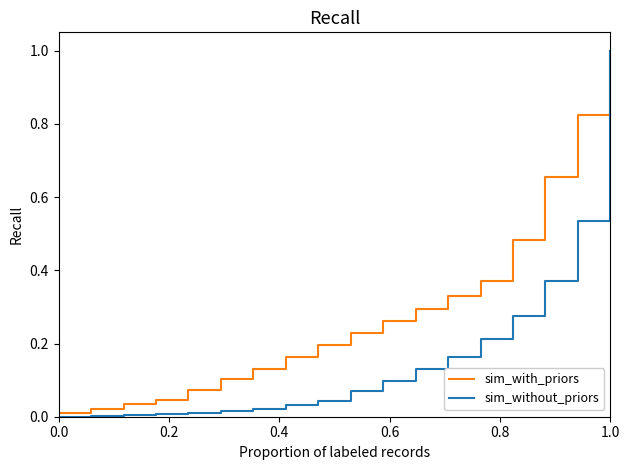

What is the highest value of the sim_with_priors series?

1.0